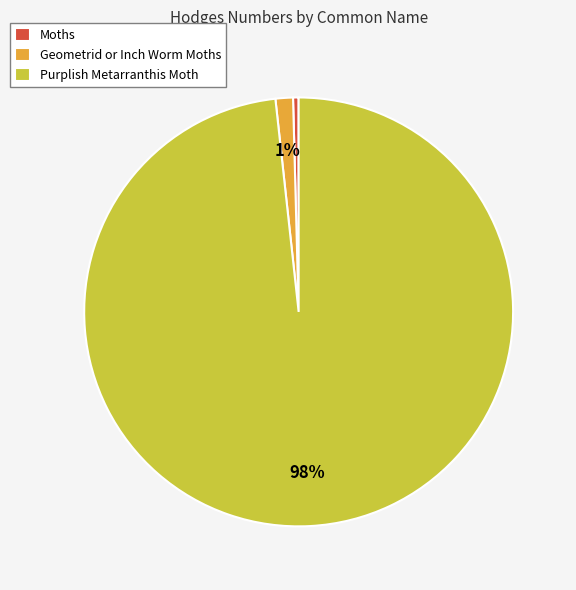

Is it true that Geometrid or Inch Worm Moths is 14% of the pie?

False